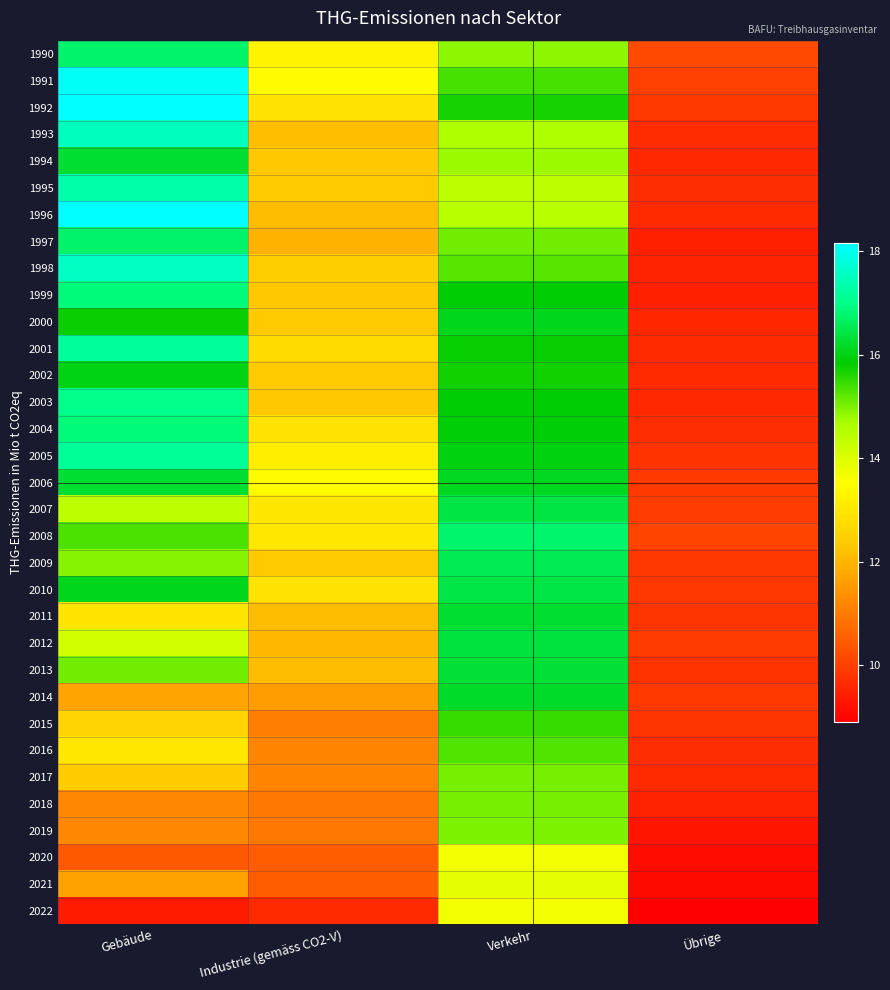

What is the spread (max minus min) of values at Übrige?

1.3